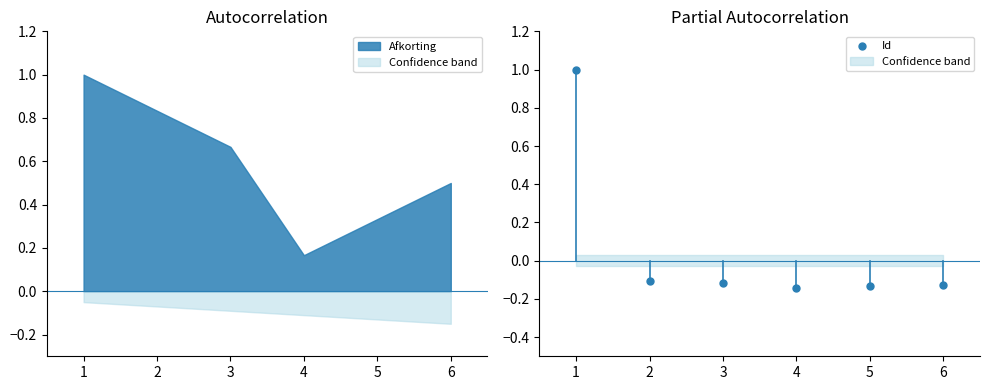

Between 5 and 2, which is larger?

2